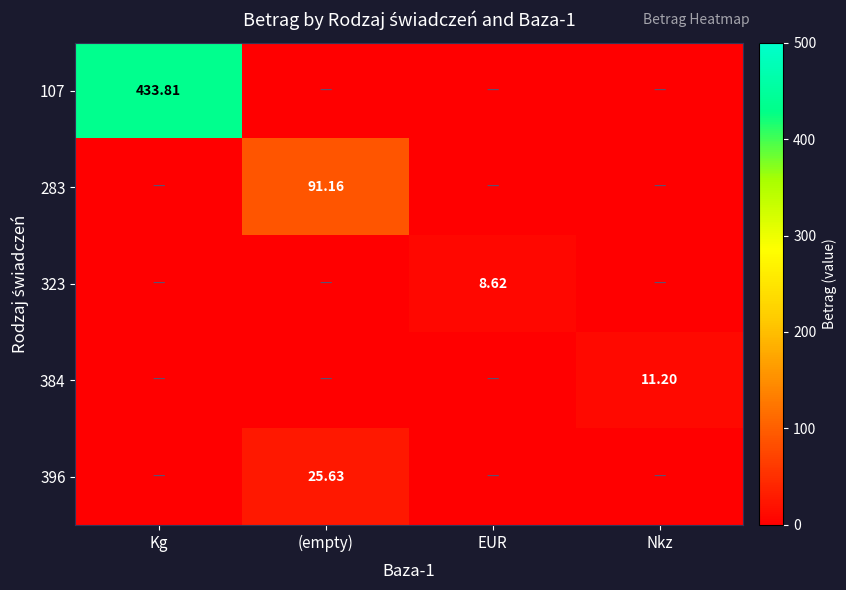

At which category is the sum across all series the highest?

Kg